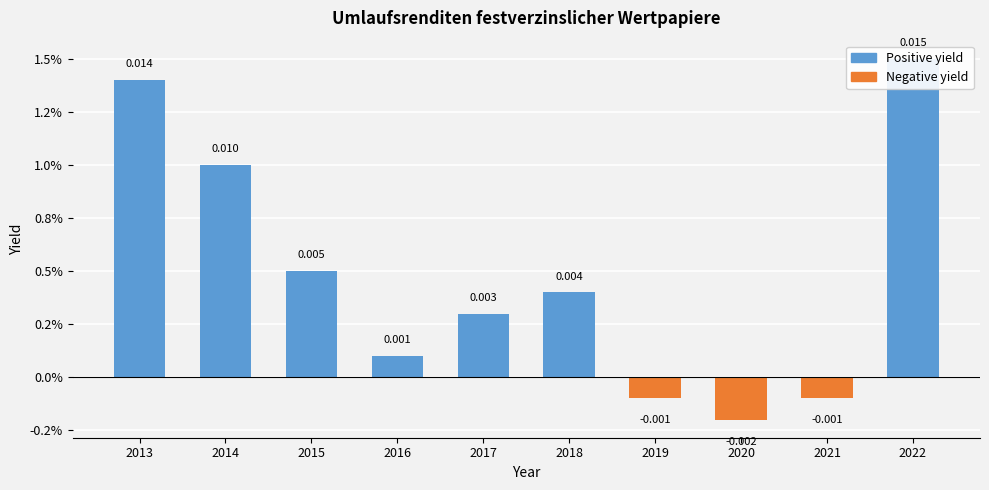

Reading left to right, transcribe all the data shown in this chart.

2013=0.0	2014=0.0	2015=0.0	2016=0.0	2017=0.0	2018=0.0	2019=-0.0	2020=-0.0	2021=-0.0	2022=0.0